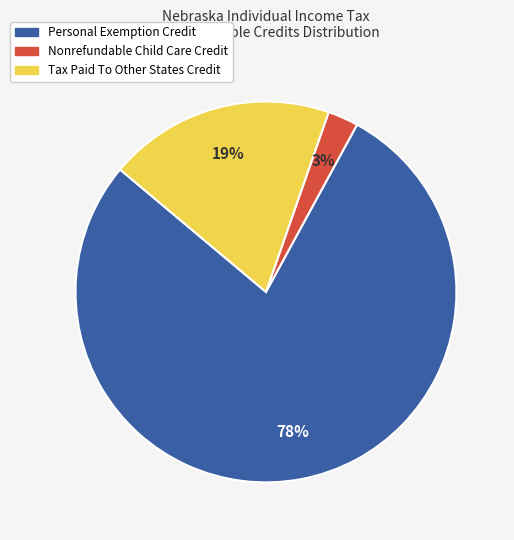

Which category has the smallest portion of the pie?

Nonrefundable Child Care Credit